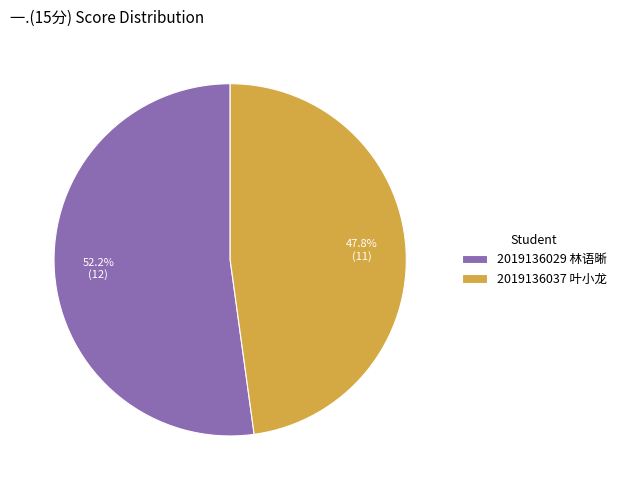

Does 2019136037 叶小龙 account for over 50% of the chart?

No